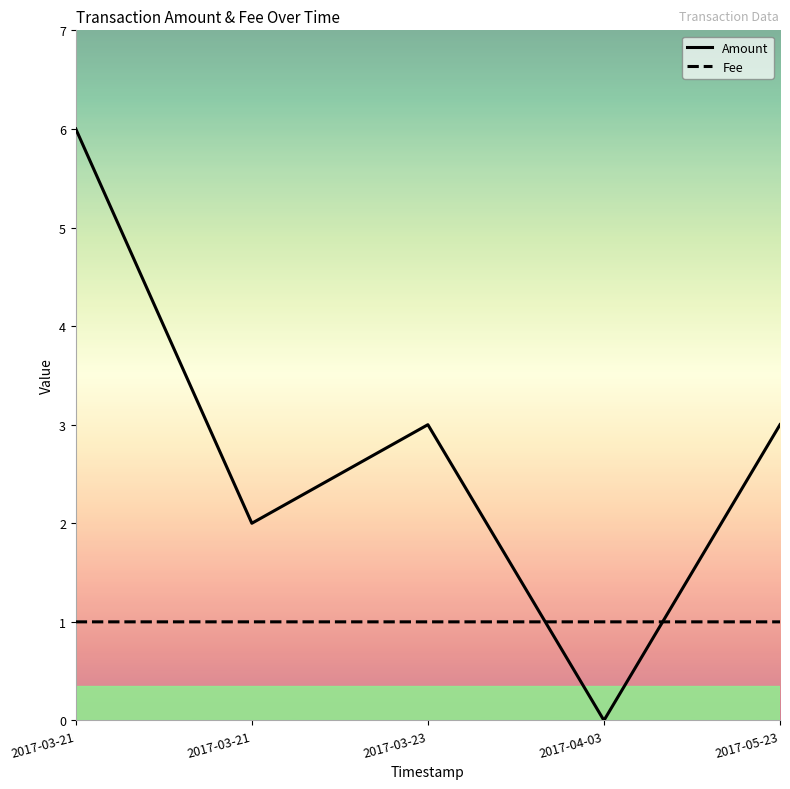

True or false: Amount has a value of 0.0 at 2017-04-03.

True